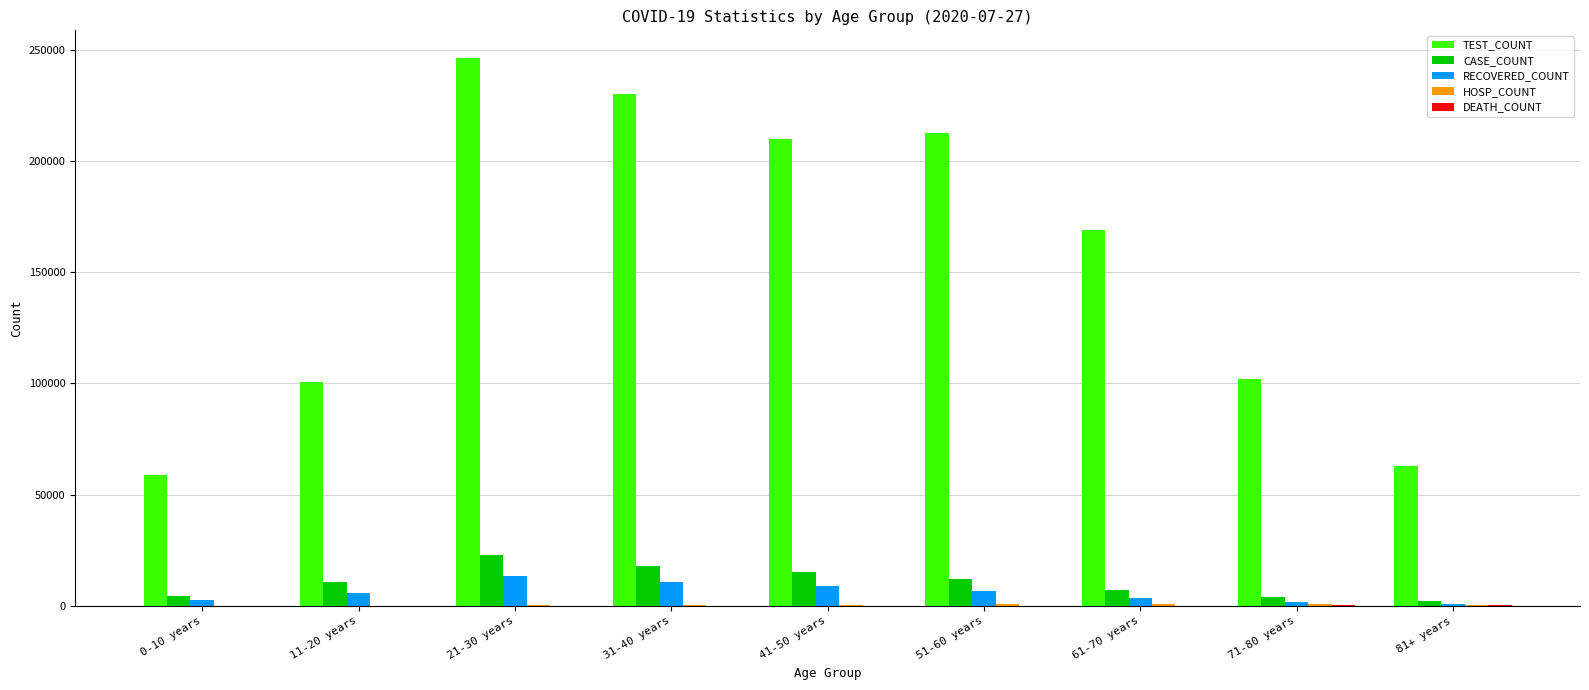

Which series has the largest total across all categories?

TEST_COUNT